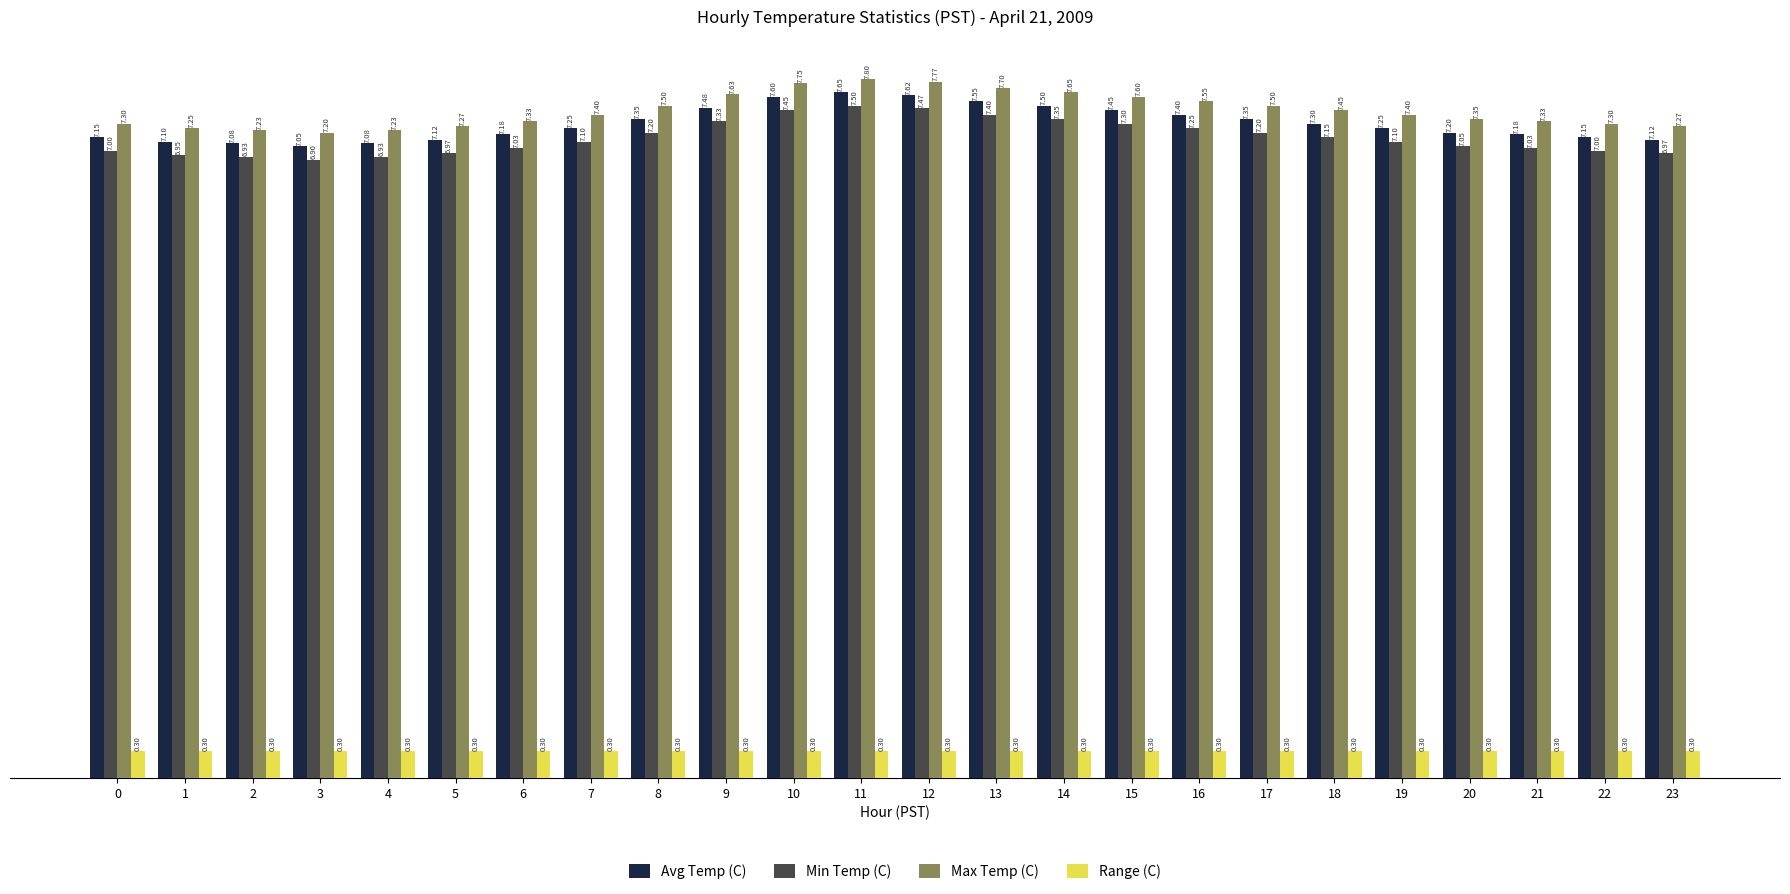

What is the difference between the highest and lowest values at 23?

7.0